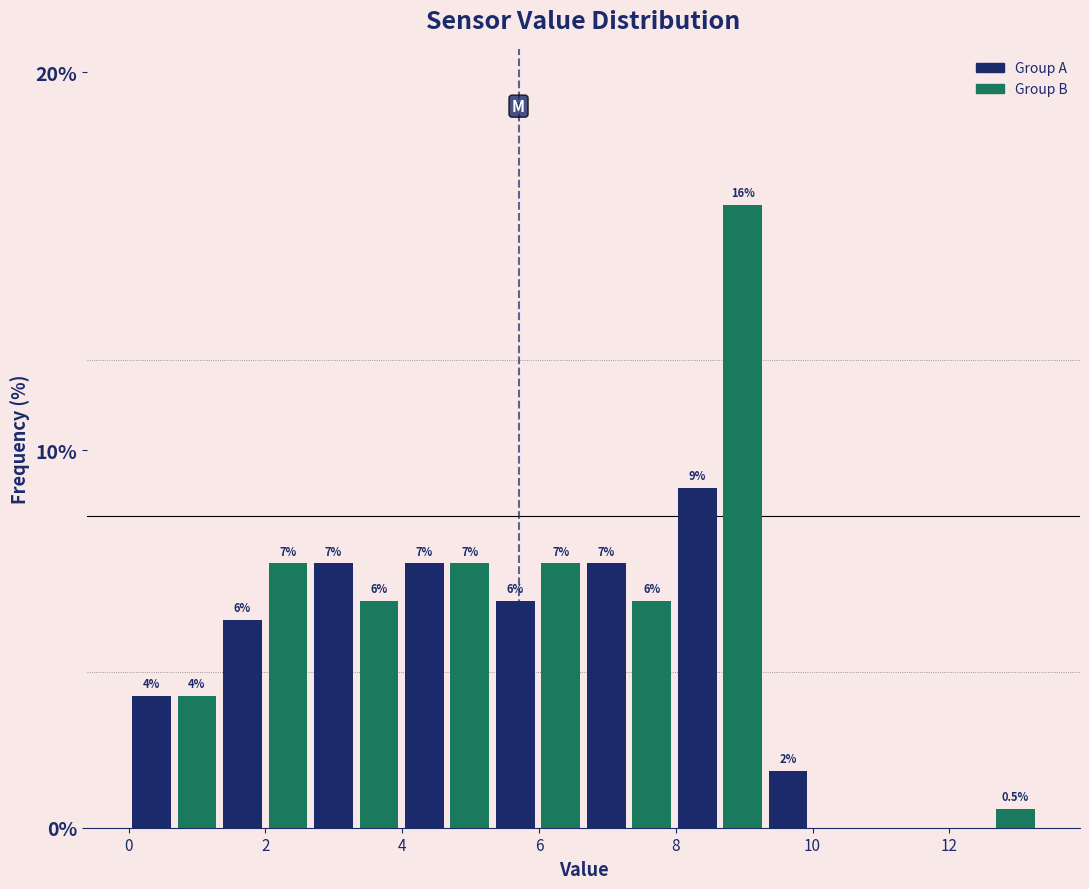

Read against the x-axis, roughly where is the centre of the tallest bar?

9.0